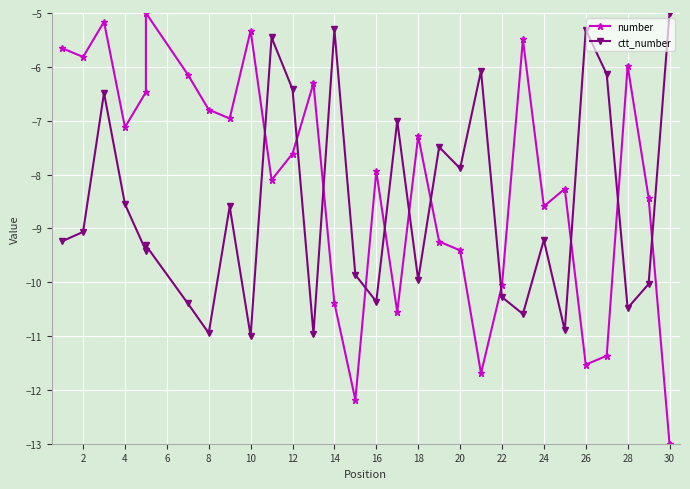

How many interior local valleys does the ctt_number series have?

10